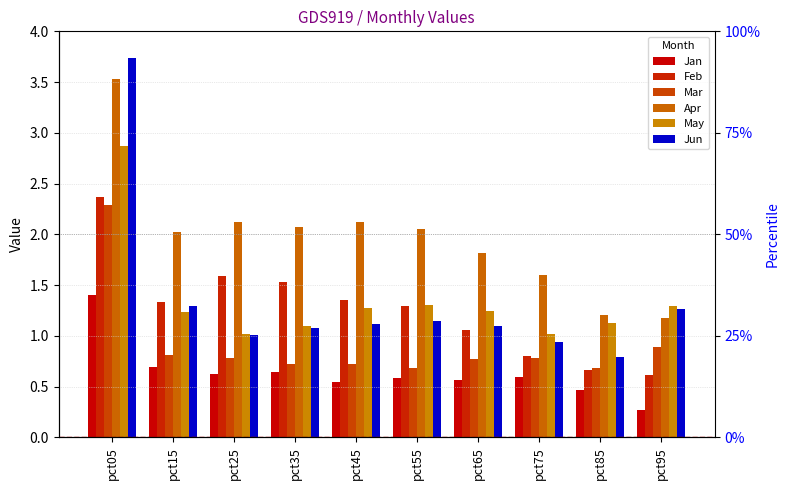

What is the difference between the May values at pct65 and pct25?

0.2